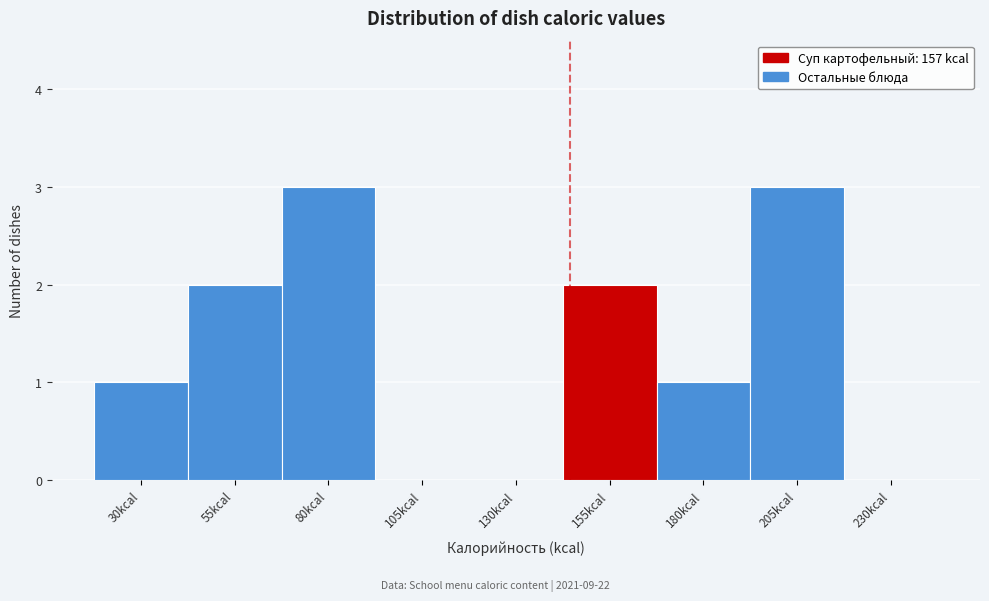

Reading right to left, what are all the values shown in this chart?

230kcal=0	205kcal=3	180kcal=1	155kcal=2	130kcal=0	105kcal=0	80kcal=3	55kcal=2	30kcal=1